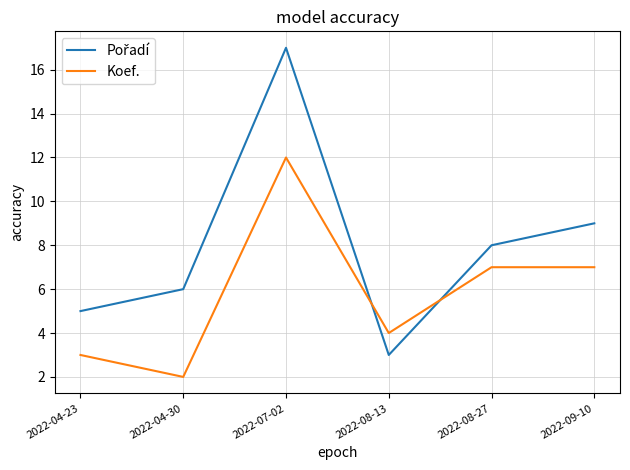

What is the difference between the Koef. values at 2022-07-02 and 2022-04-23?

9